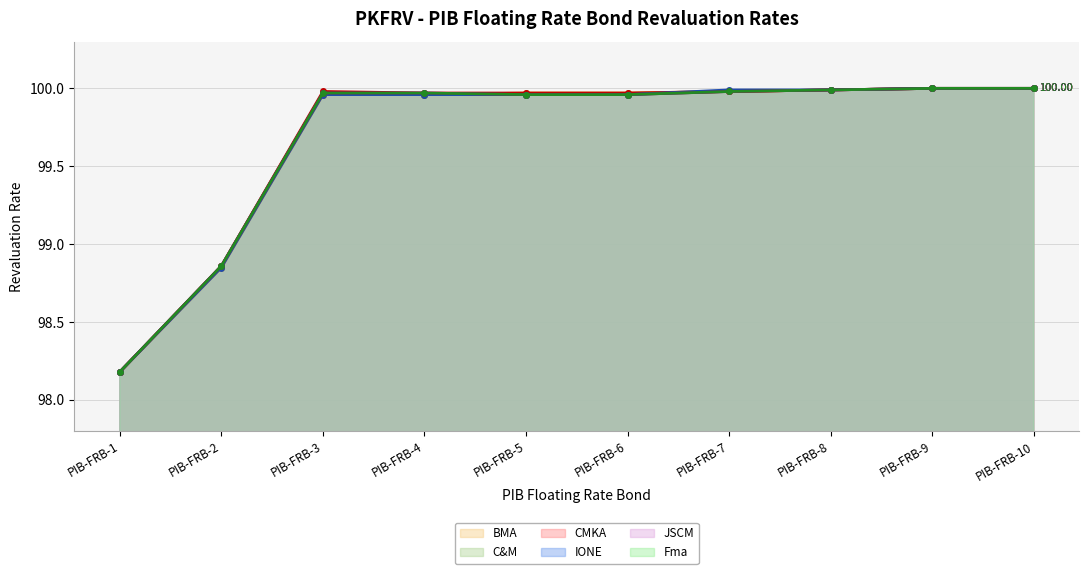

What is the sum of the C&M values at PIB-FRB-10 and PIB-FRB-3?

200.0